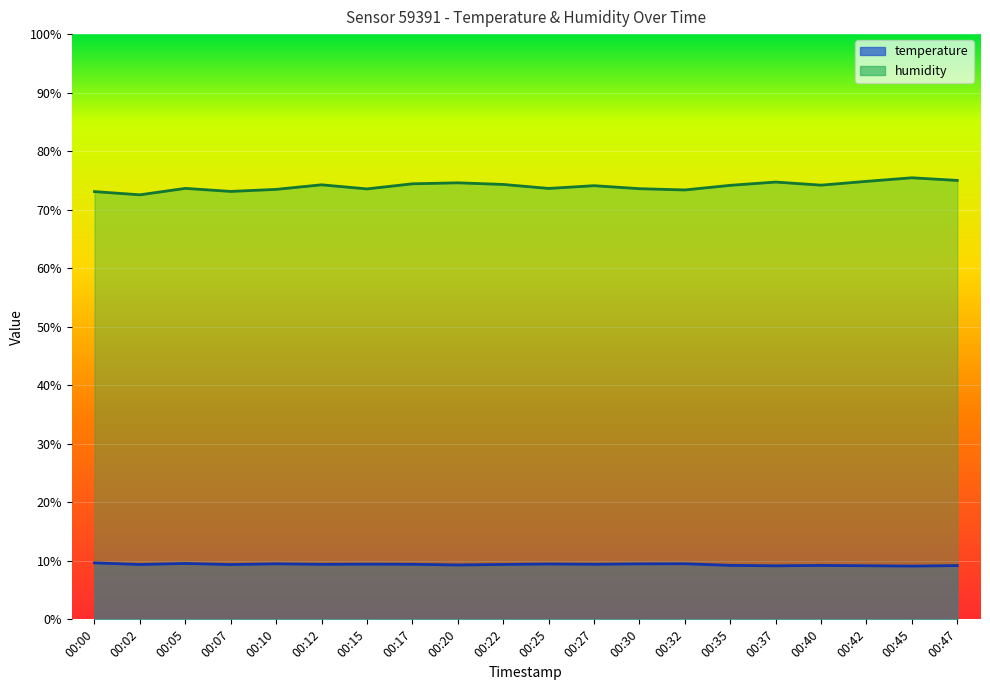

True or false: humidity and temperature cross at least once.

False